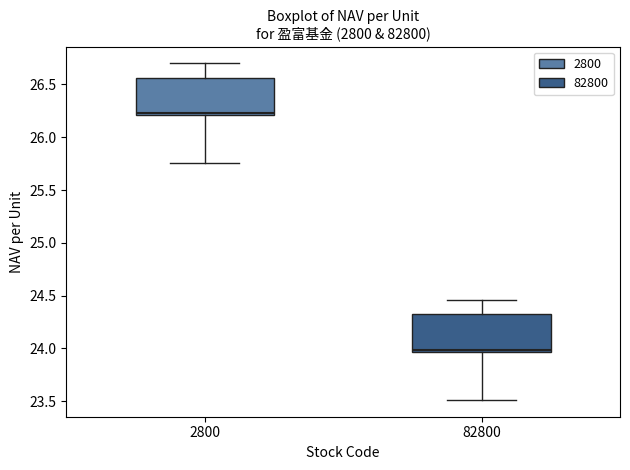

Reading left to right, transcribe this box plot: for each box, give where its median line is, the range the box spans, and where its two whiskers end, as read against the y-axis. The values are not printed on the chart, so give them approximately, as read against the axis.

2800: median 26.25, box 26.20 to 26.55, whiskers 25.75 to 26.70
82800: median 24.00, box 23.95 to 24.30, whiskers 23.50 to 24.45